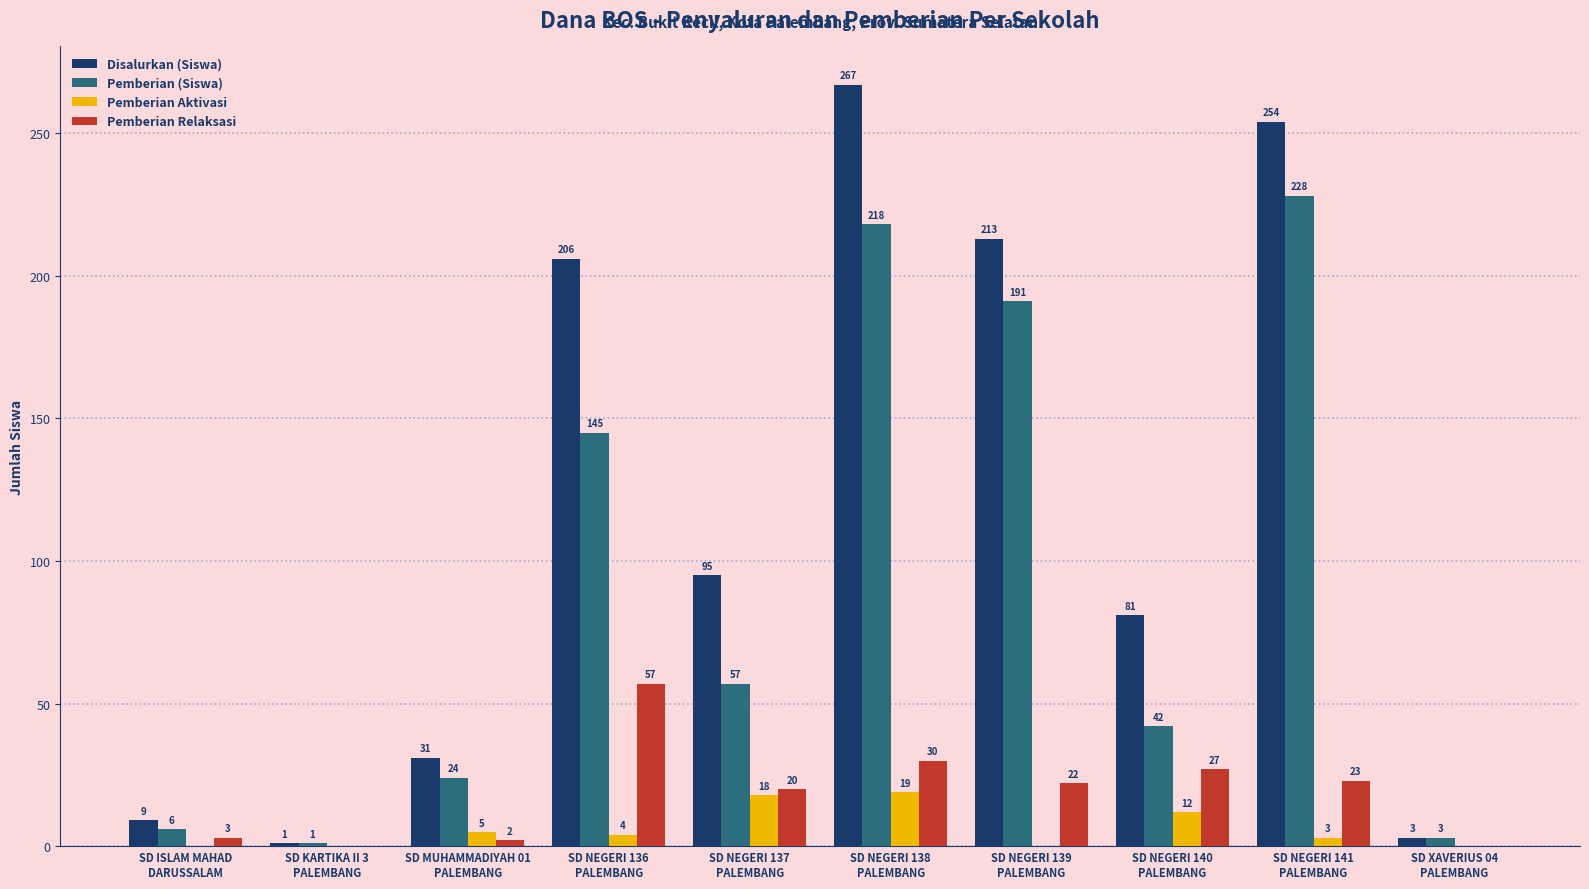

Reading left to right, extract all data points from this chart.

Disalurkan (Siswa): 9	1	31	206	95	267	213	81	254	3
Pemberian (Siswa): 6	1	24	145	57	218	191	42	228	3
Pemberian Aktivasi: 0	0	5	4	18	19	0	12	3	0
Pemberian Relaksasi: 3	0	2	57	20	30	22	27	23	0